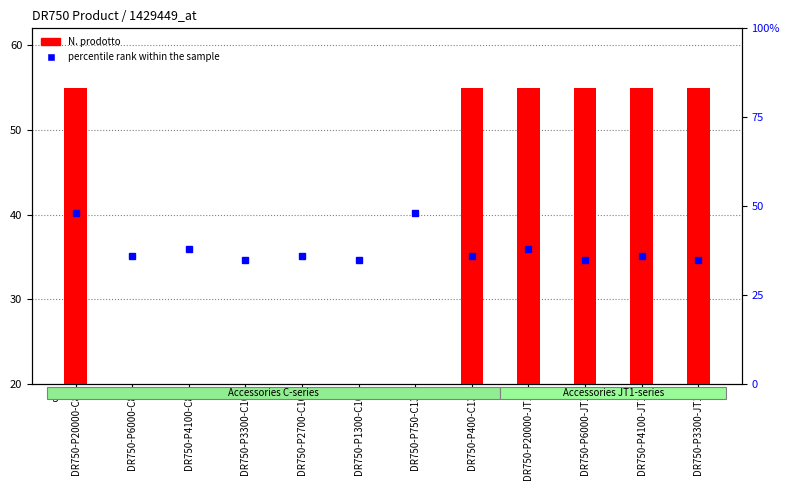

Reading left to right, transcribe all the data shown in this chart.

N. prodotto: 55.0	20.0	20.0	20.0	20.0	20.0	20.0	55.0	55.0	55.0	55.0	55.0
percentile rank within the sample: 48.0	36.0	38.0	35.0	36.0	35.0	48.0	36.0	38.0	35.0	36.0	35.0